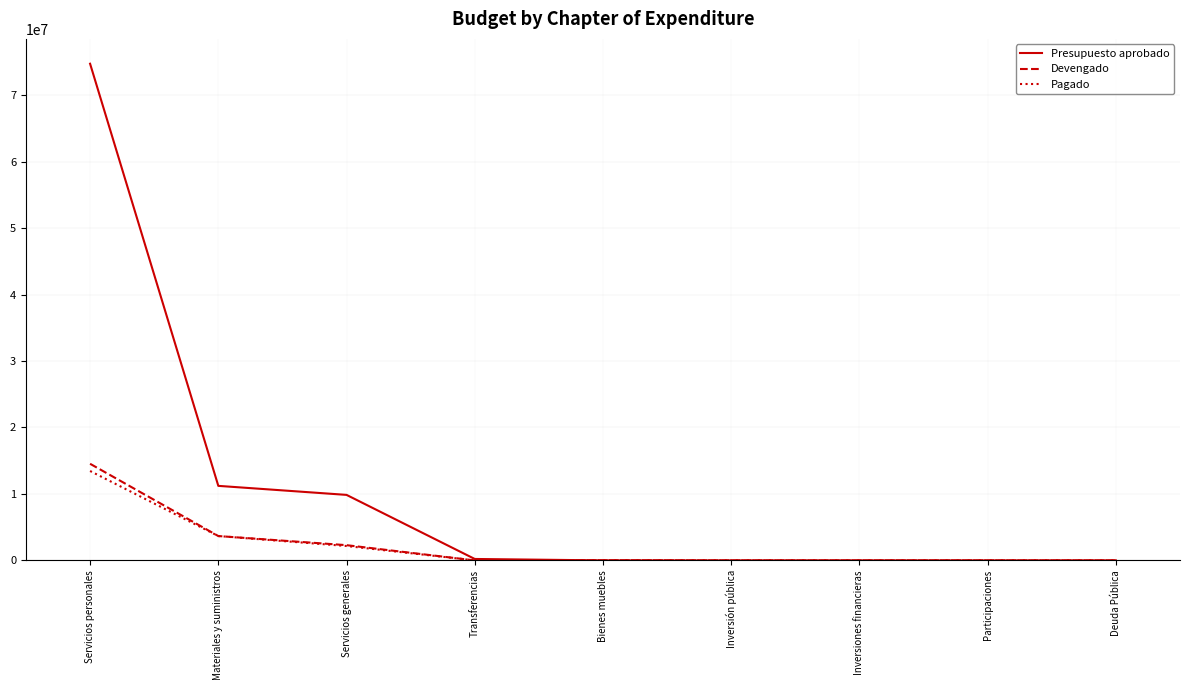

List the series in order of their peak value, highest first.

Presupuesto aprobado, Devengado, Pagado